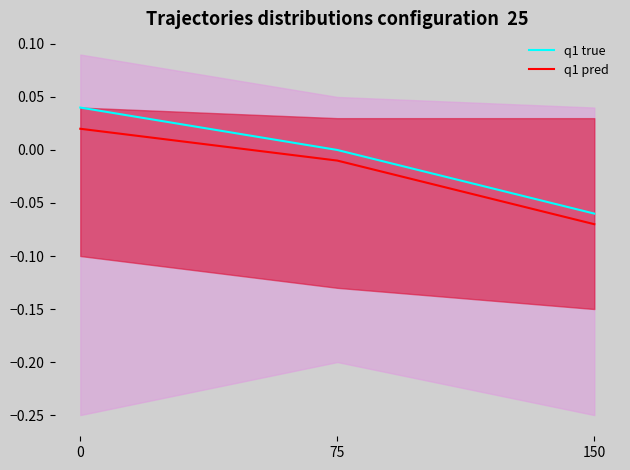

What is the sum of the q1 true values at 75 and 150?

-0.1